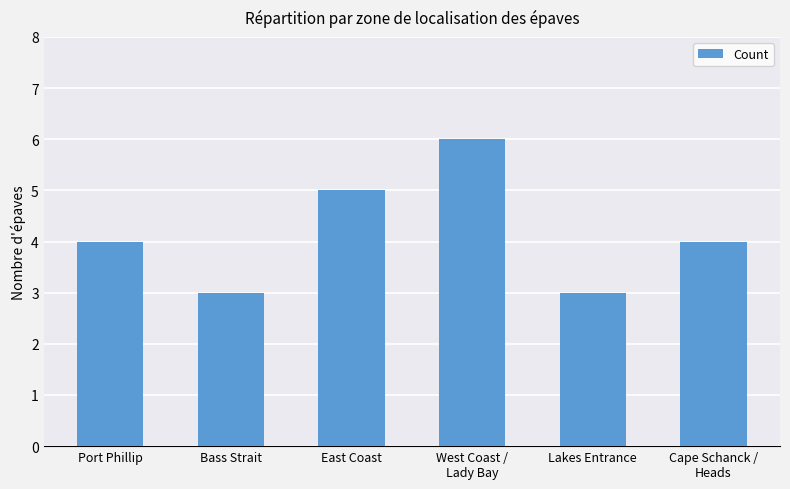

How many series are shown in this chart?

1